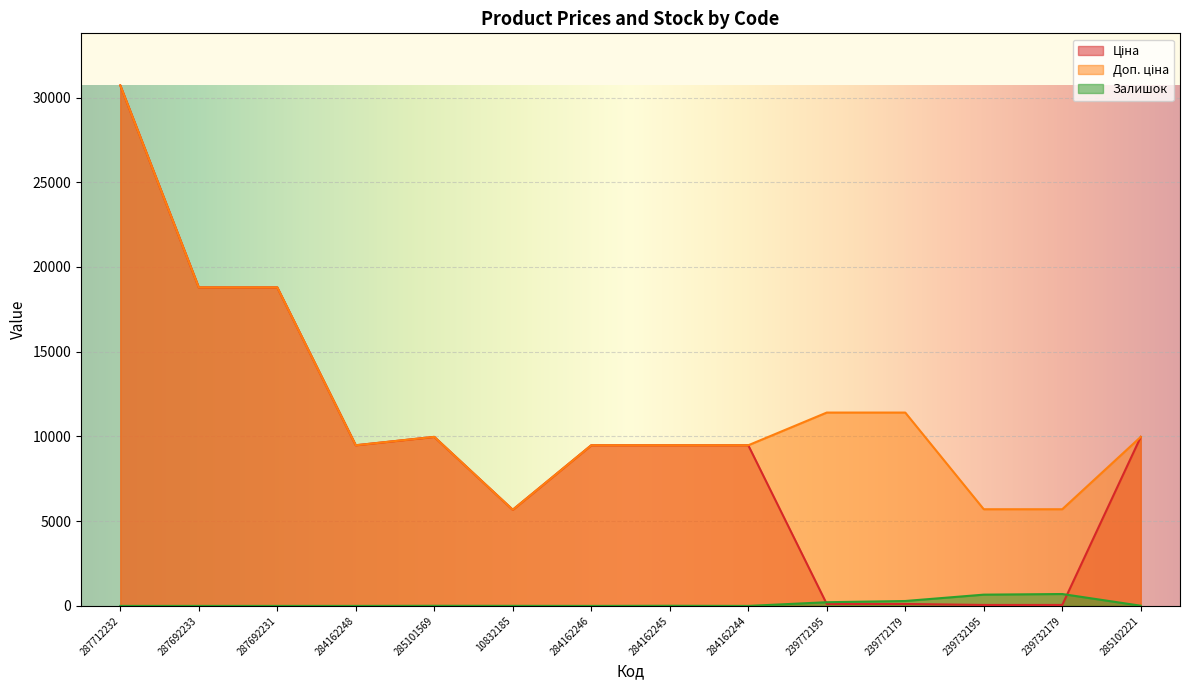

At which category is the sum across all series the highest?

287712232